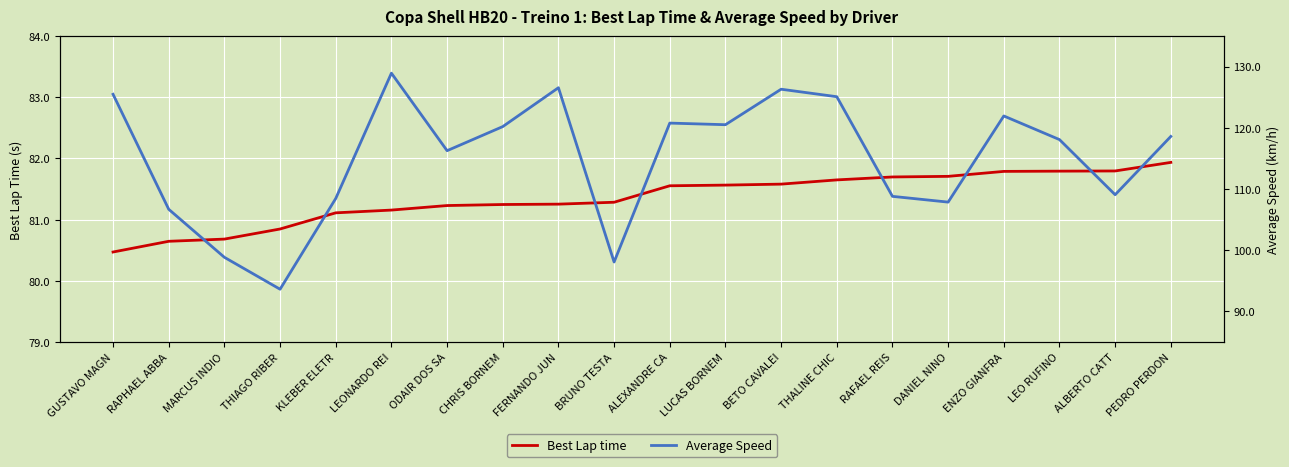

The Best Lap time series shows 81.2 at ODAIR DOS SA. True or false?

True